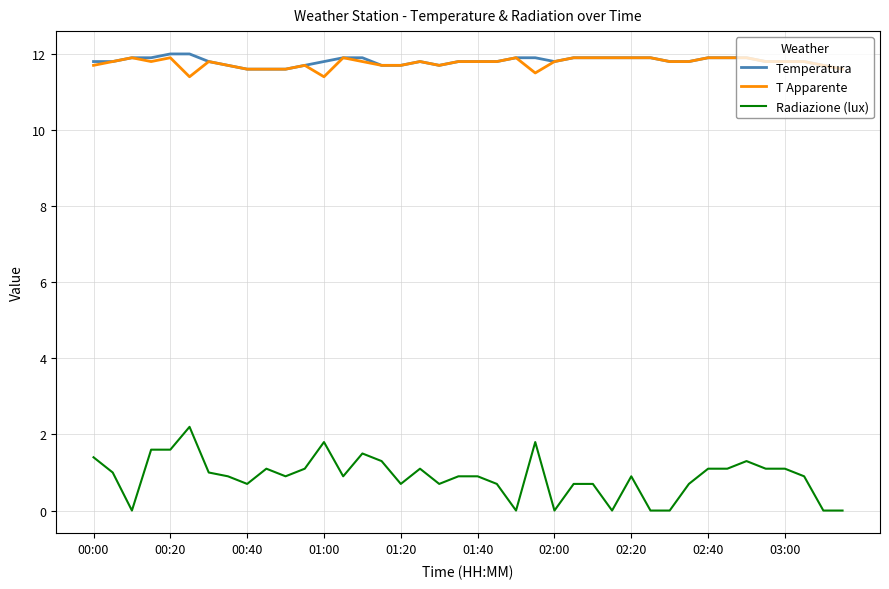

True or false: Temperatura and Radiazione (lux) intersect in this chart.

False